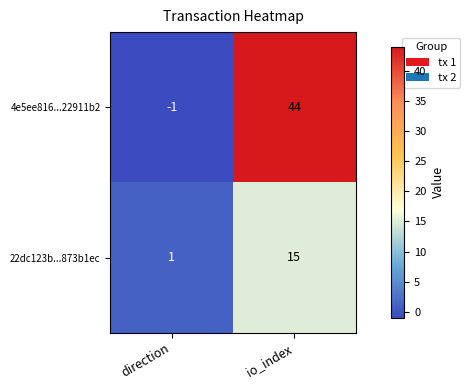

Reading right to left, what are all the values shown in this chart?

4e5ee816...22911b2: io_index=44	direction=-1
22dc123b...873b1ec: io_index=15	direction=1